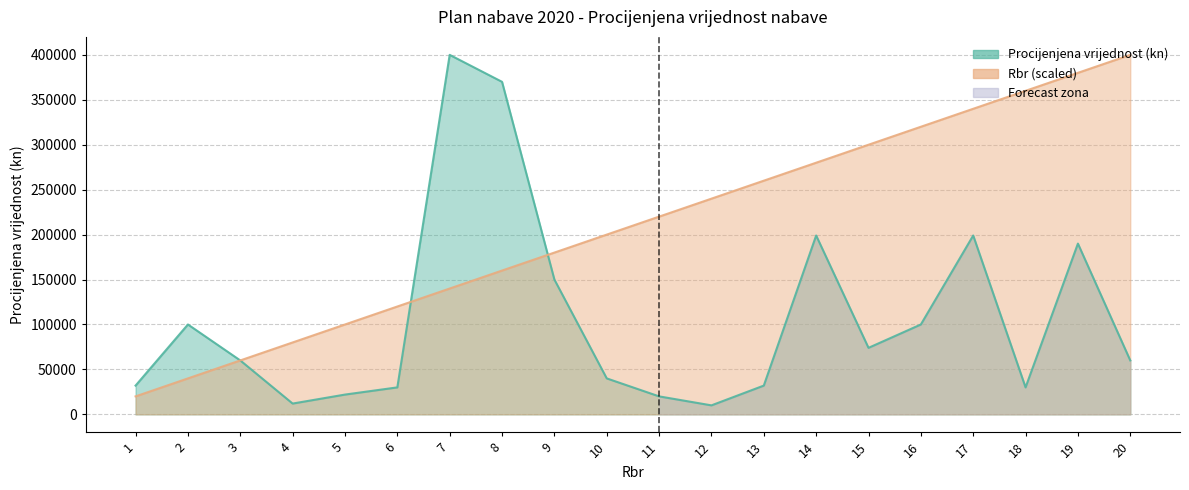

Rank the series by their maximum value, from highest to lowest.

Procijenjena vrijednost (kn), Rbr